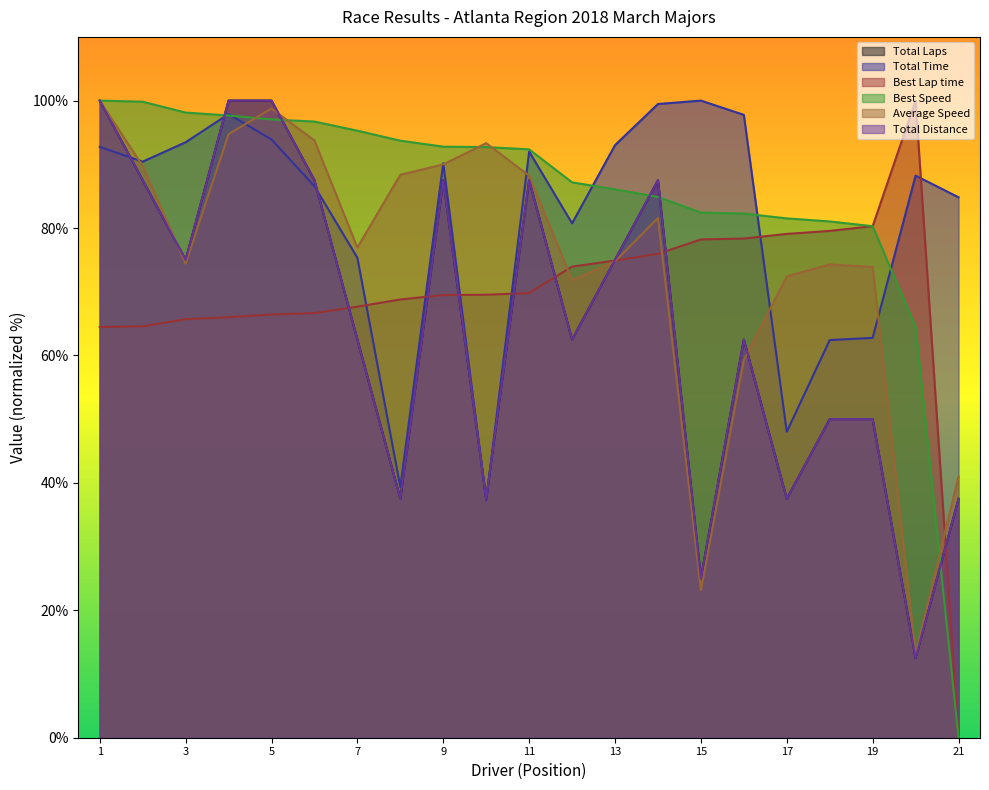

Where does the Average Speed series first go above 76?

1